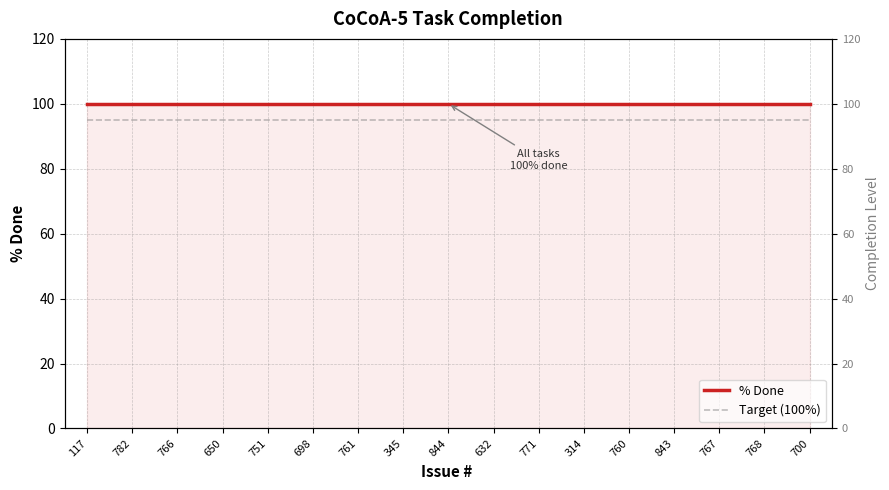

What is the label of the 14th point from the right?

650